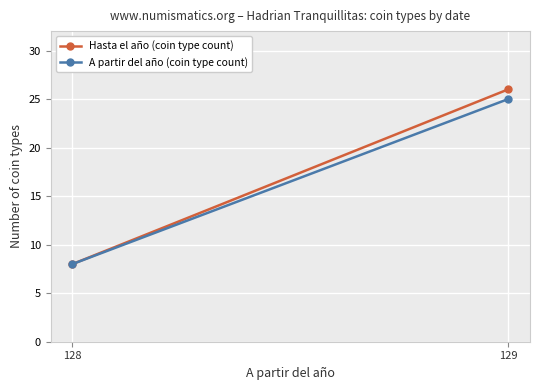

What is the average value of the Hasta el año (coin type count) series?

17